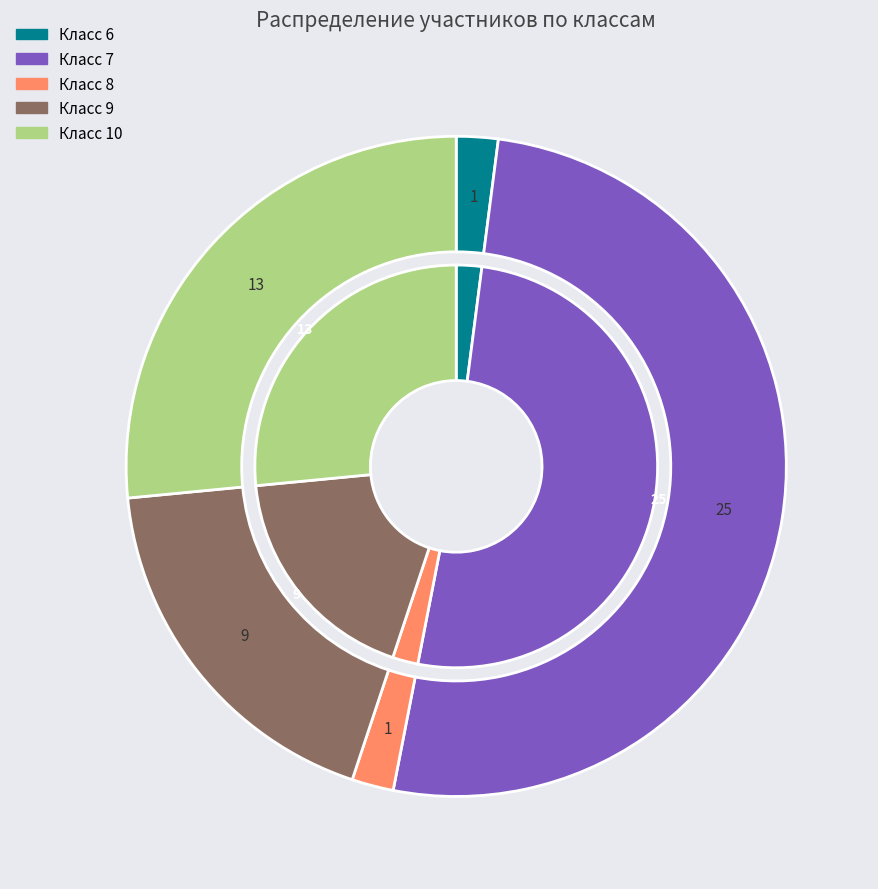

Is the sum of 9 and 6 greater than half?

No